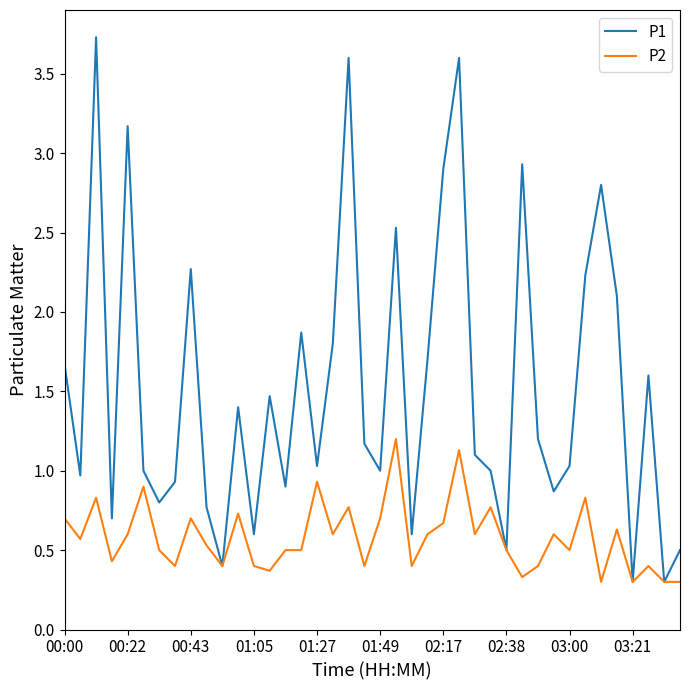

Rank the series by their maximum value, from highest to lowest.

P1, P2